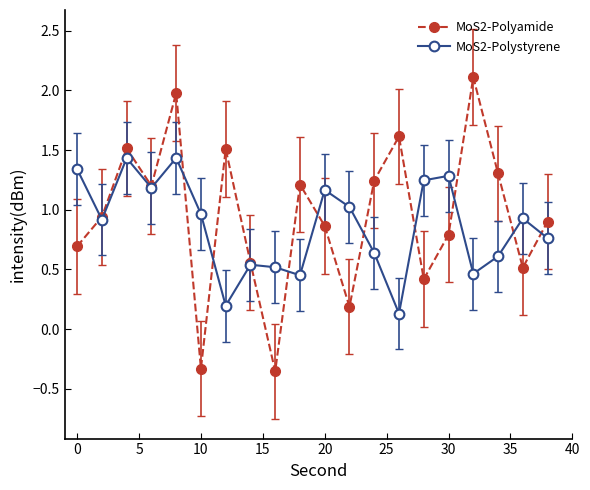

Which series has the widest spread of values?

MoS2-Polyamide